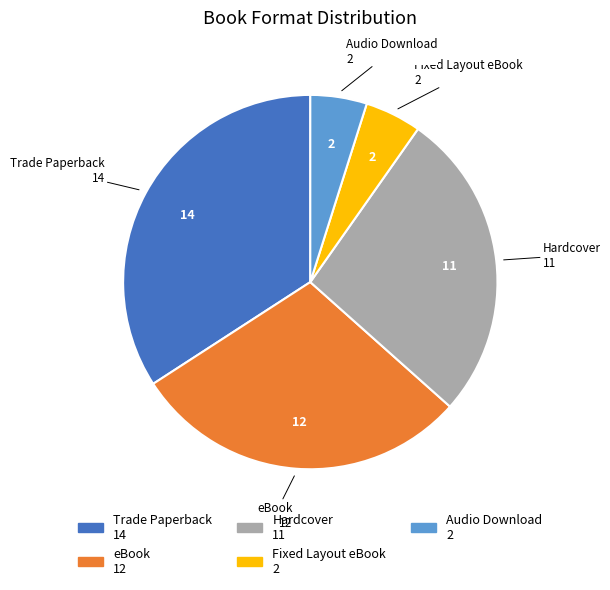

Is there any slice that represents more than half of the pie?

No